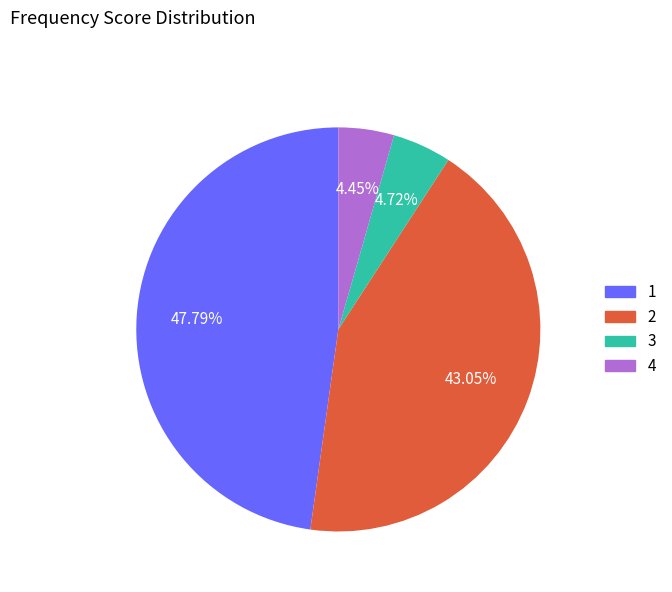

Is there any slice that represents more than half of the pie?

No